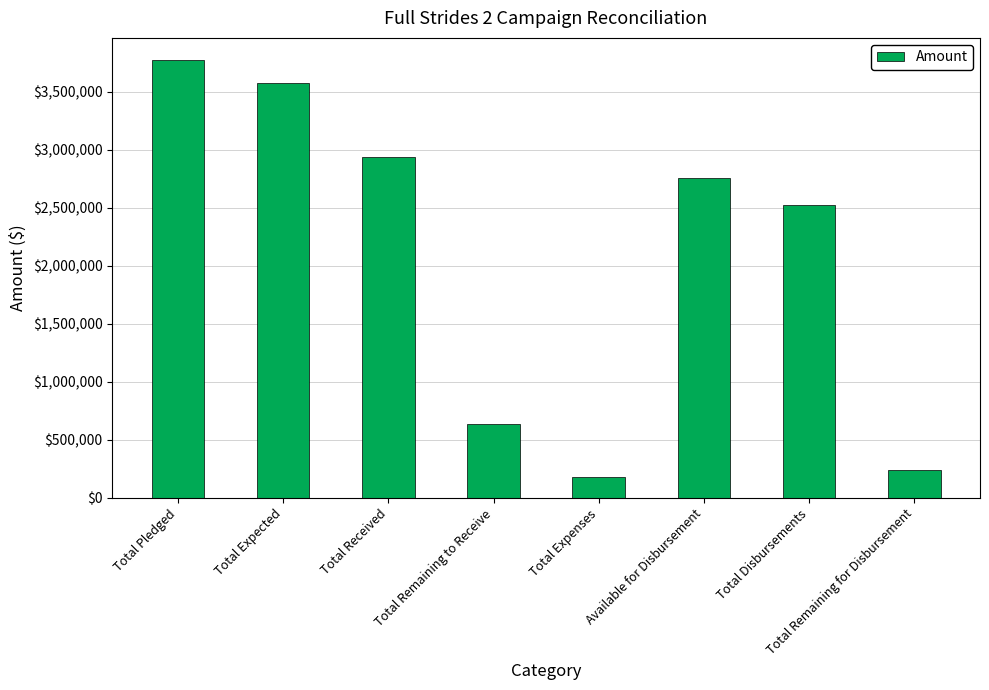

Which has a higher value, Total Expenses or Total Expected?

Total Expected